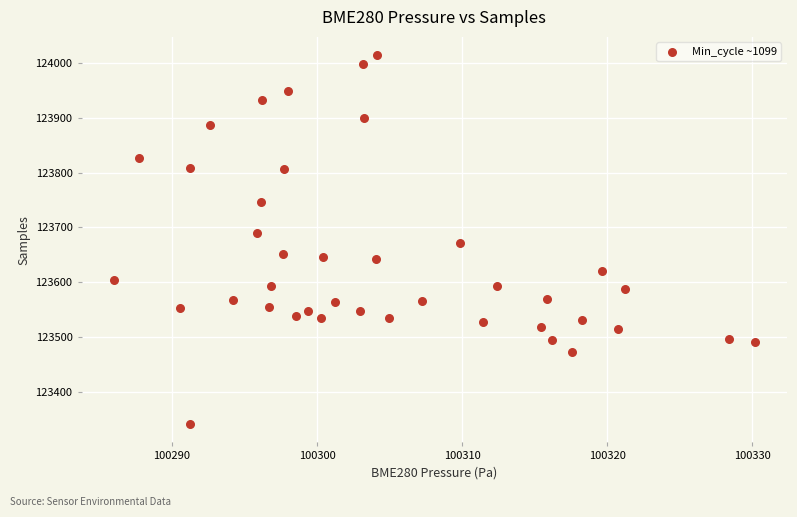

What is the range of Y values (max minus min)?

673